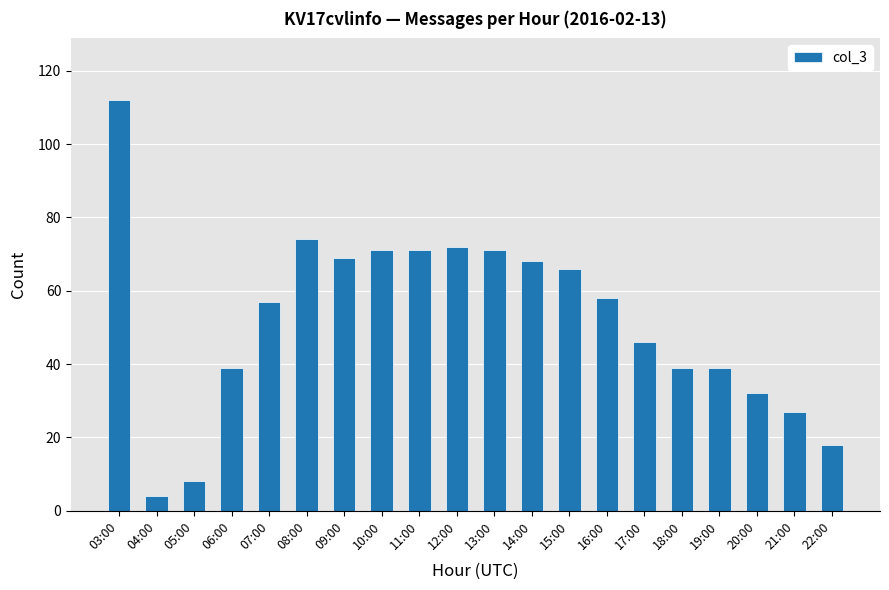

What is the maximum value shown in the chart?

112